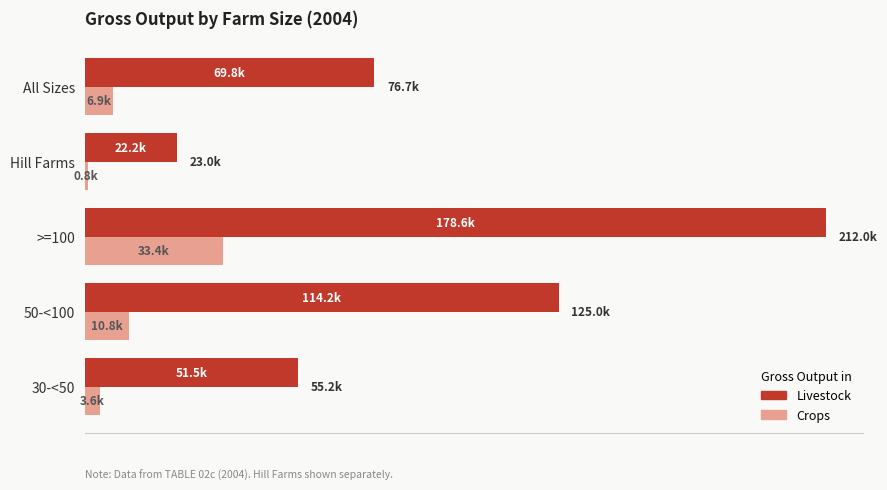

Which category has the lowest value in the Crops series?

Hill Farms